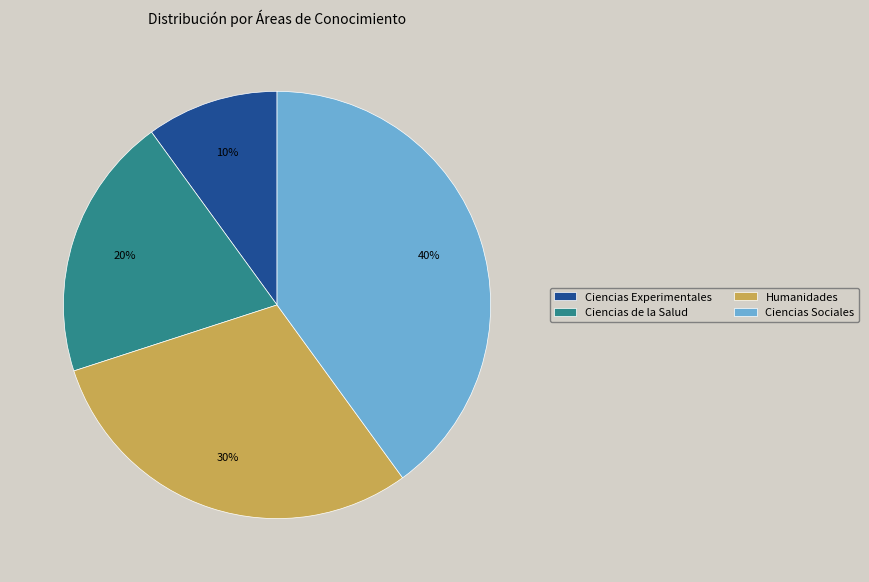

To the nearest percent, what is the combined percentage of Ciencias Experimentales and Humanidades?

40%